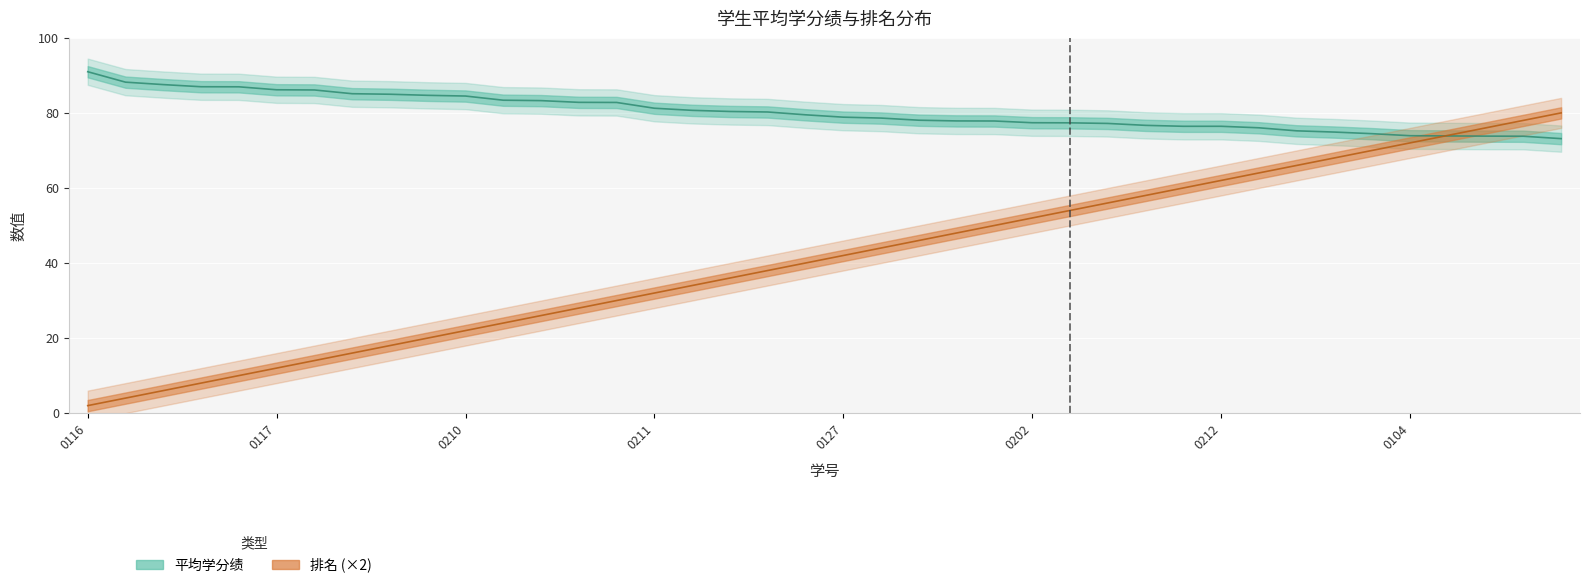

What is the smallest value displayed?

2.0